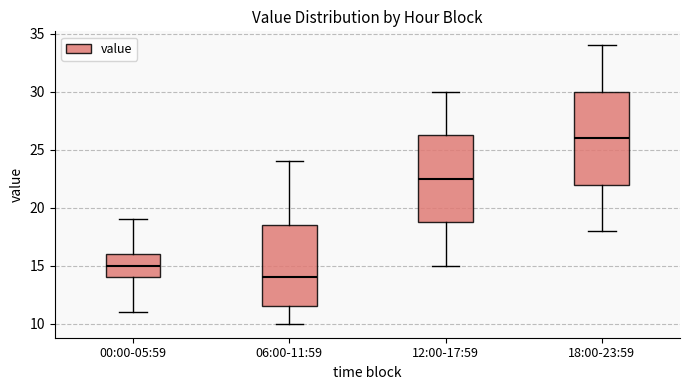

Reading left to right, transcribe this box plot: for each box, give where its median line is, the range the box spans, and where its two whiskers end, as read against the y-axis. The values are not printed on the chart, so give them approximately, as read against the axis.

00:00-05:59: median 15.0, box 14.0 to 16.0, whiskers 11.0 to 19.0
06:00-11:59: median 14.0, box 11.5 to 18.5, whiskers 10.0 to 24.0
12:00-17:59: median 22.5, box 19.0 to 26.5, whiskers 15.0 to 30.0
18:00-23:59: median 26.0, box 22.0 to 30.0, whiskers 18.0 to 34.0